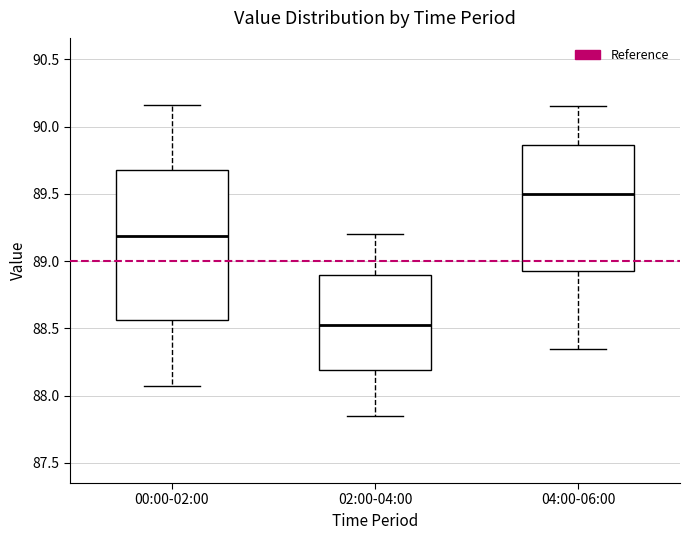

Which box's median line is the highest?

04:00-06:00